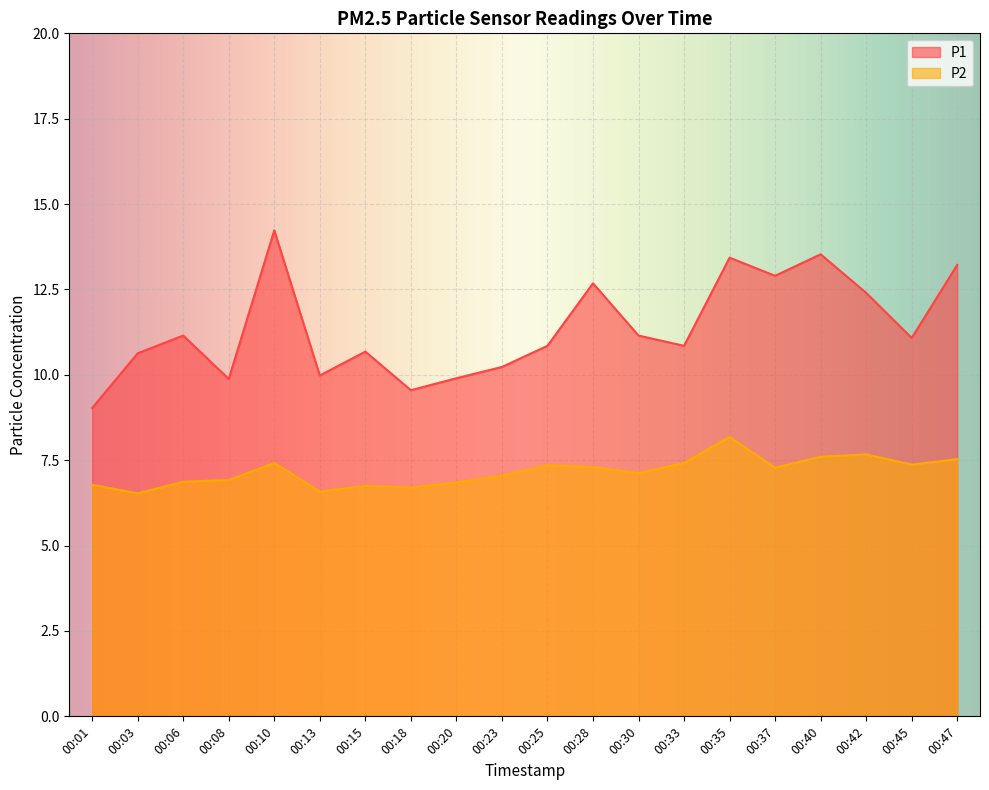

Where does the P1 series first go above 11?

00:06